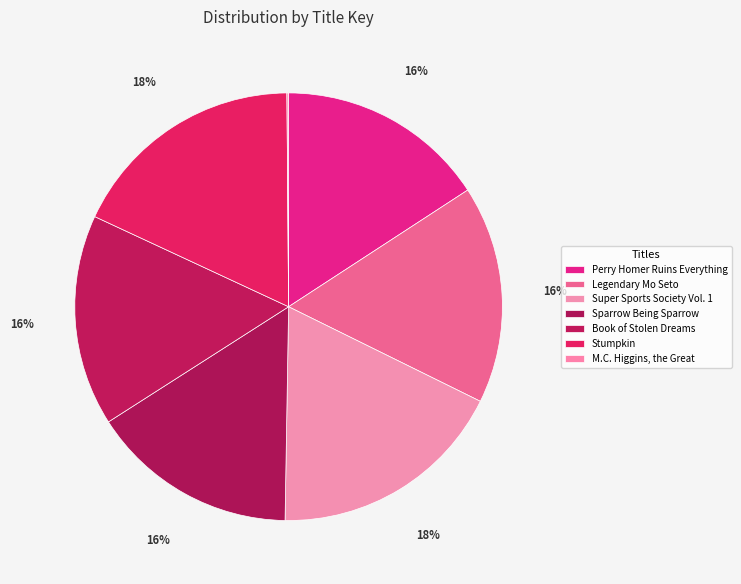

Rank the categories by value from lowest to highest.

M.C. Higgins, the Great, Sparrow Being Sparrow, Perry Homer Ruins Everything, Book of Stolen Dreams, Legendary Mo Seto, Stumpkin, Super Sports Society Vol. 1